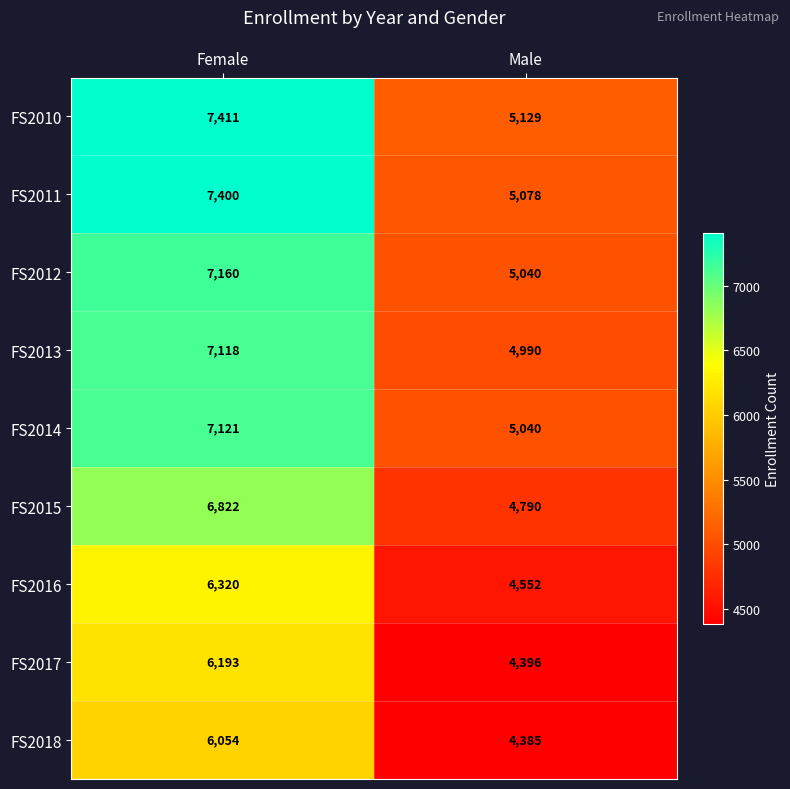

What is the difference between the FS2010 values at Male and Female?

2282